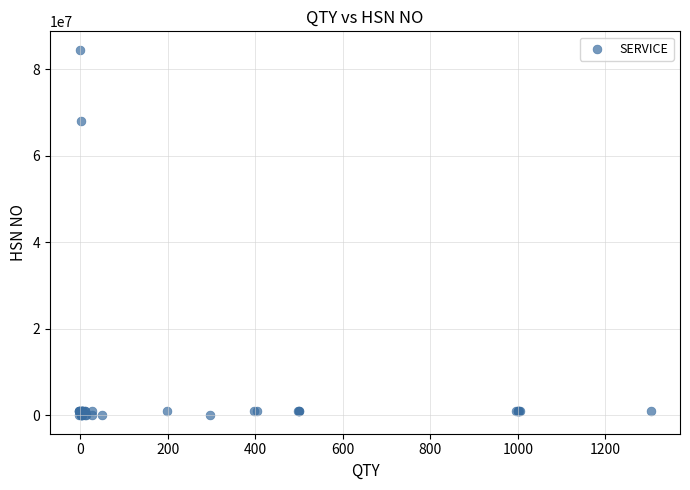

What Y value in the scatter plot is closest to 42296912?

68046617.1